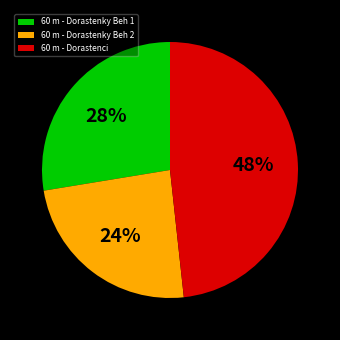

Is the sum of 60 m - Dorastenky Beh 2 and 60 m - Dorastenci greater than half?

Yes